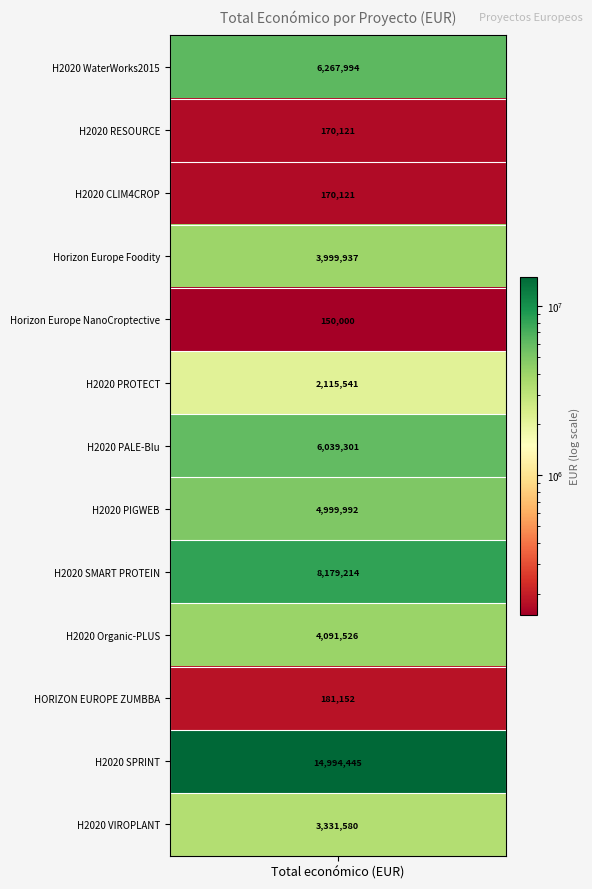

Reading right to left, what are all the values shown in this chart?

3331580	14994445	181152	4091526	8179214	4999992	6039301	2115541	150000	3999937	170121	170121	6267994